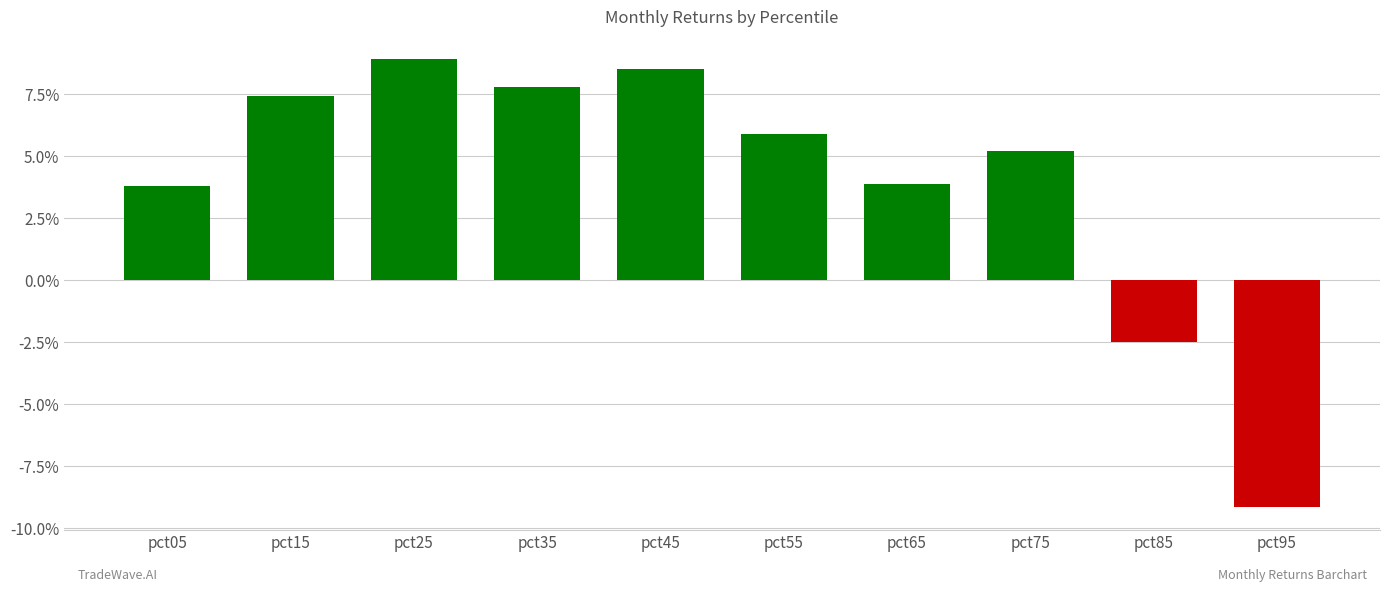

Reading right to left, extract all data points from this chart.

pct95=-0.1	pct85=-0.0	pct75=0.1	pct65=0.0	pct55=0.1	pct45=0.1	pct35=0.1	pct25=0.1	pct15=0.1	pct05=0.0